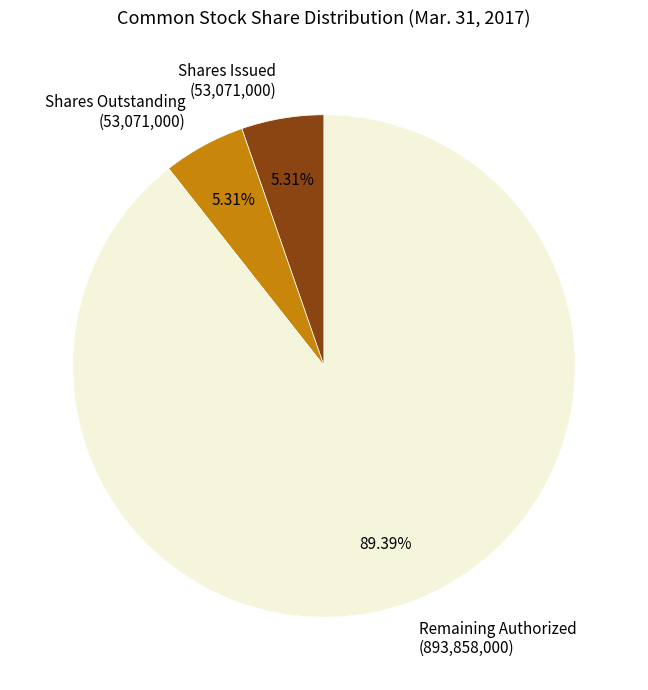

What is the ratio of the value at Shares Issued to the value at Shares Outstanding?

1.0